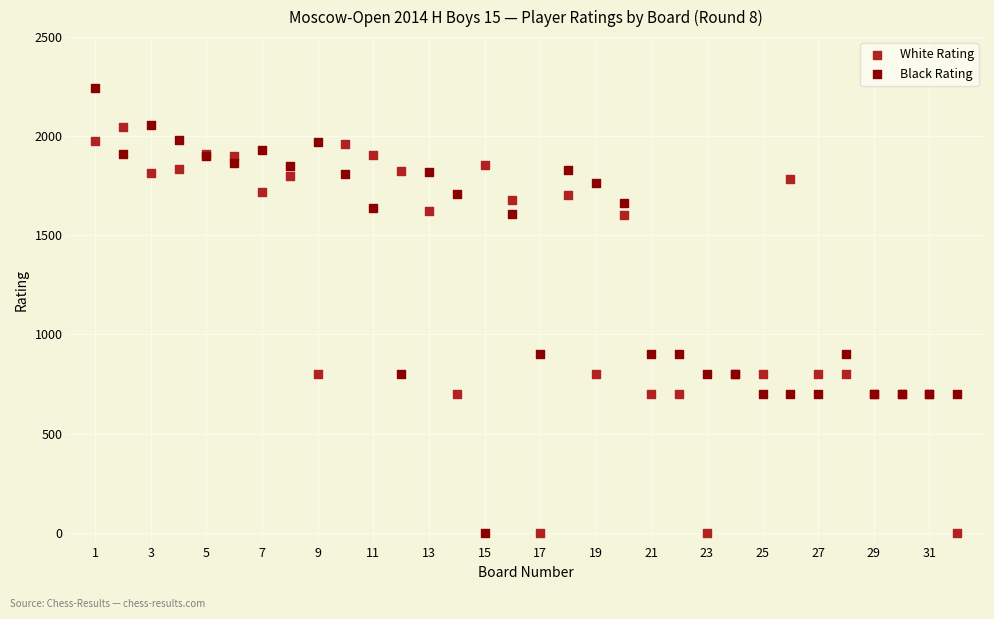

Which series has the widest spread of Y values?

Black Rating